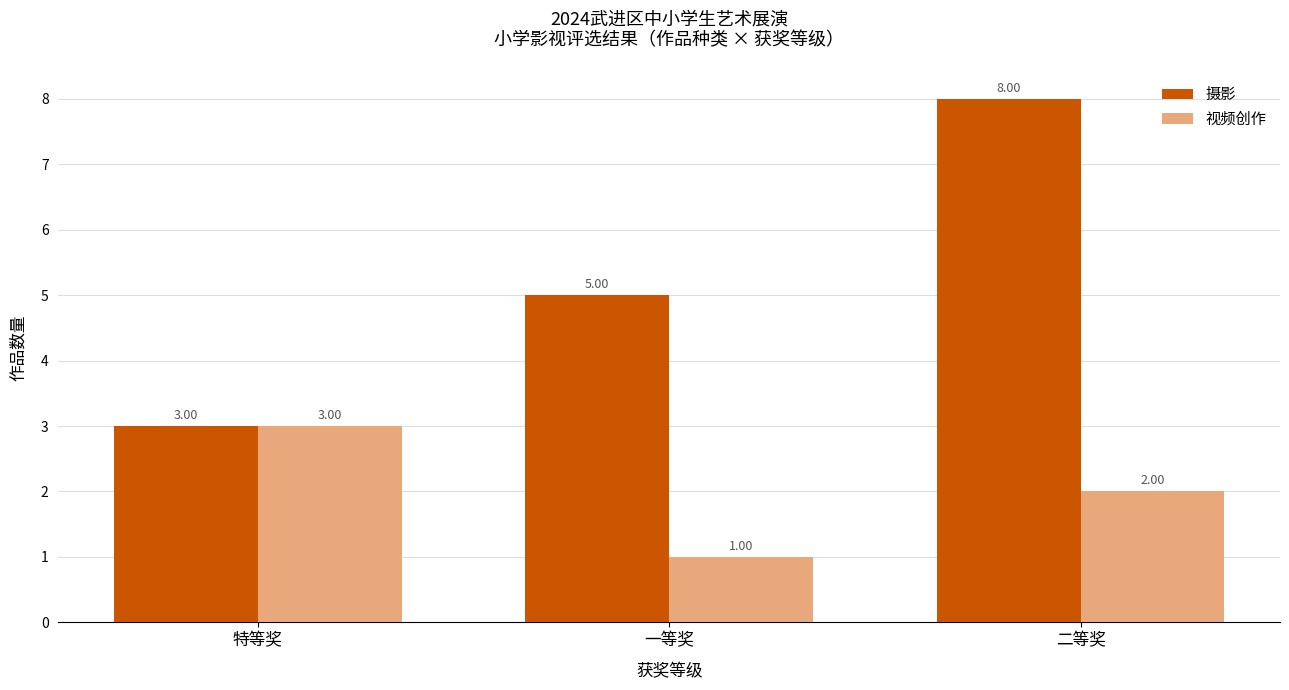

Is the value of 摄影 at 特等奖 greater than the value of 视频创作 at 一等奖?

Yes